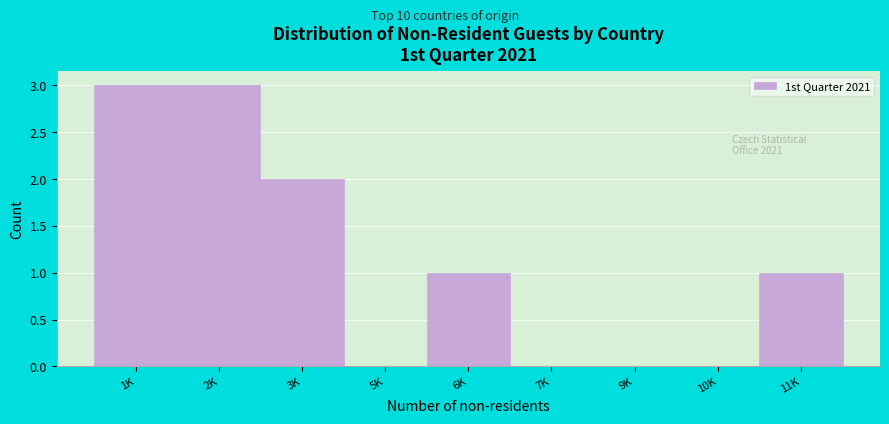

Reading left to right, extract all data points from this chart.

1K=3	2K=3	3K=2	5K=0	6K=1	7K=0	9K=0	10K=0	11K=1